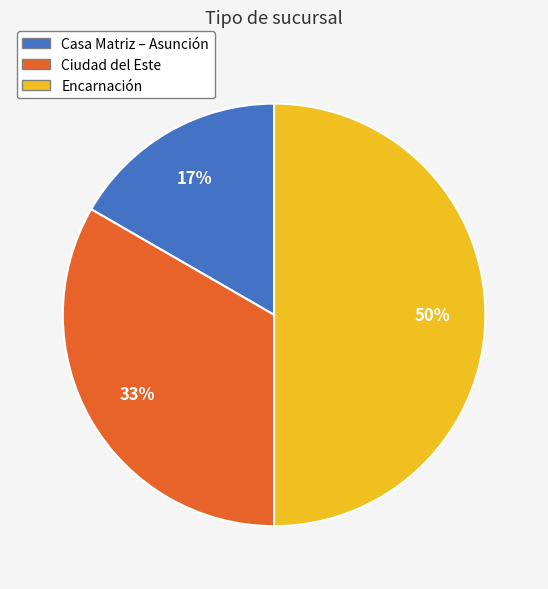

What percentage is the Ciudad del Este slice, to the nearest percent?

33%